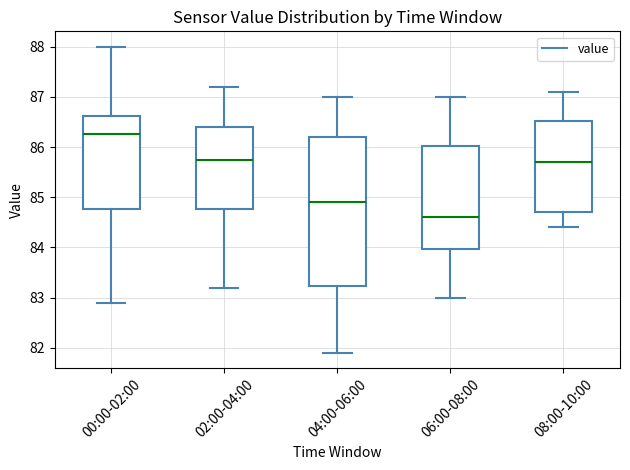

Reading left to right, transcribe this box plot: for each box, give where its median line is, the range the box spans, and where its two whiskers end, as read against the y-axis. The values are not printed on the chart, so give them approximately, as read against the axis.

00:00-02:00: median 86.3, box 84.8 to 86.6, whiskers 82.9 to 88.0
02:00-04:00: median 85.8, box 84.8 to 86.4, whiskers 83.2 to 87.2
04:00-06:00: median 84.9, box 83.2 to 86.2, whiskers 81.9 to 87.0
06:00-08:00: median 84.6, box 84.0 to 86.0, whiskers 83.0 to 87.0
08:00-10:00: median 85.7, box 84.7 to 86.5, whiskers 84.4 to 87.1